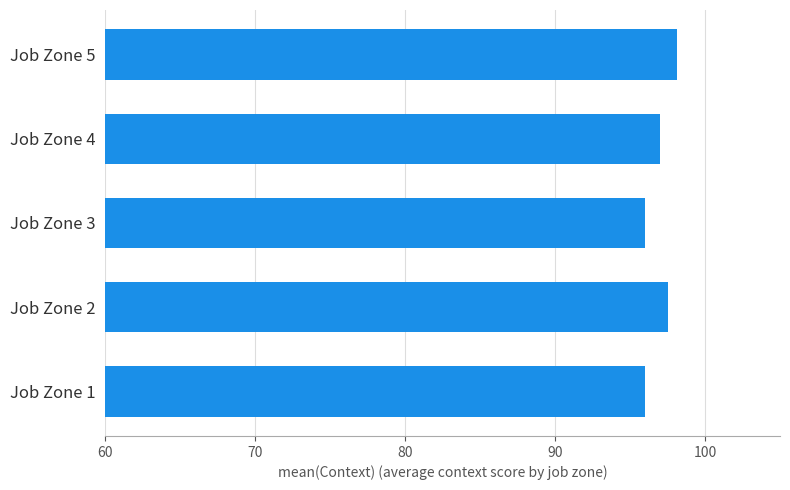

What is the minimum value shown in the chart?

96.0